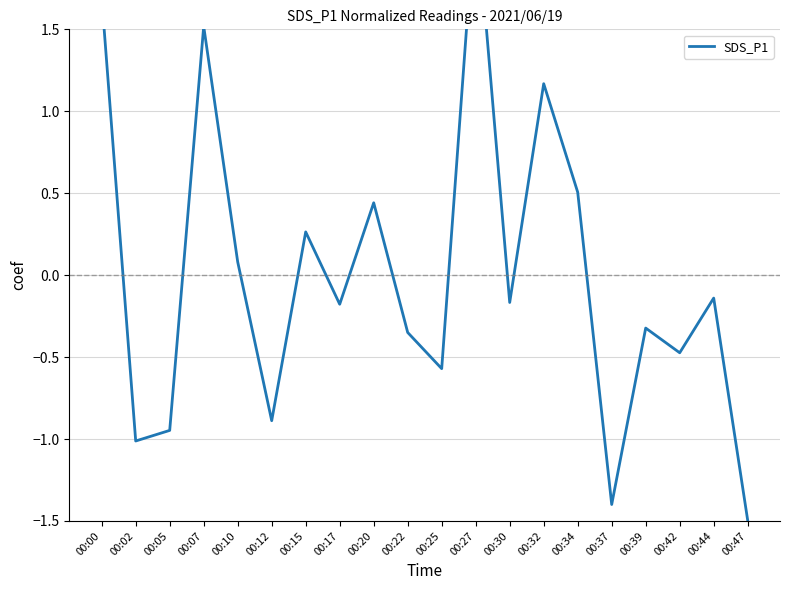

The chart shows a value of -1.0 at 00:02. True or false?

True